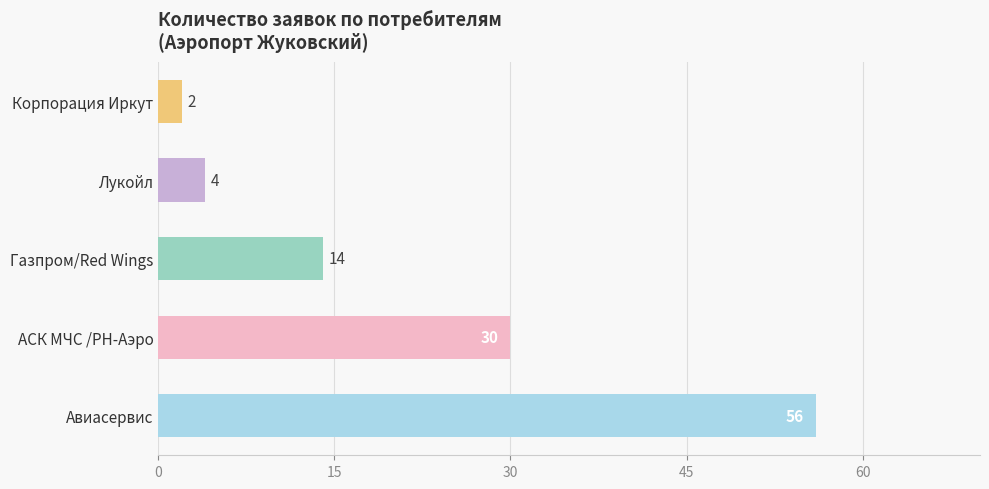

What is the approximate value at Авиасервис?

56